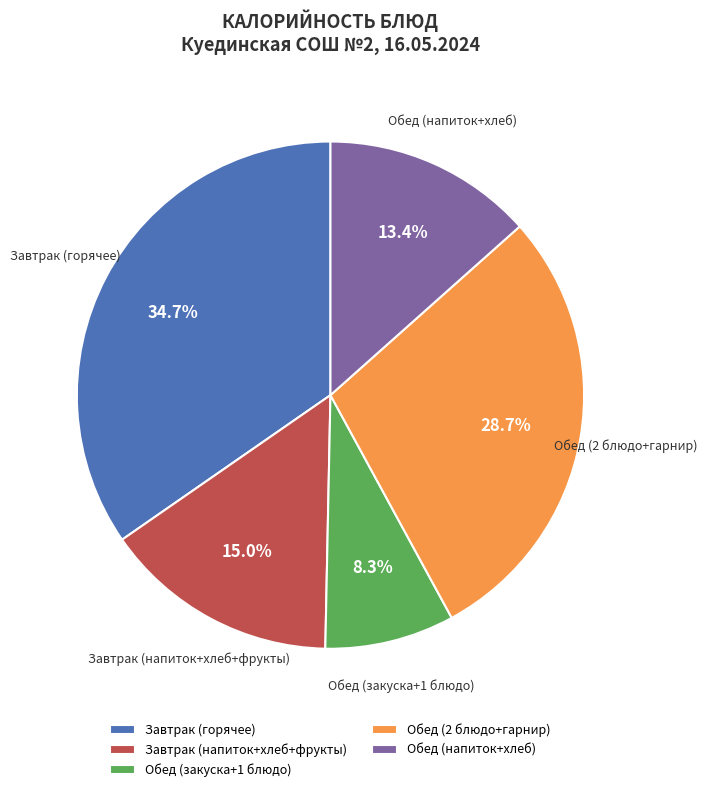

Which slice is the smallest?

Обед (закуска+1 блюдо)